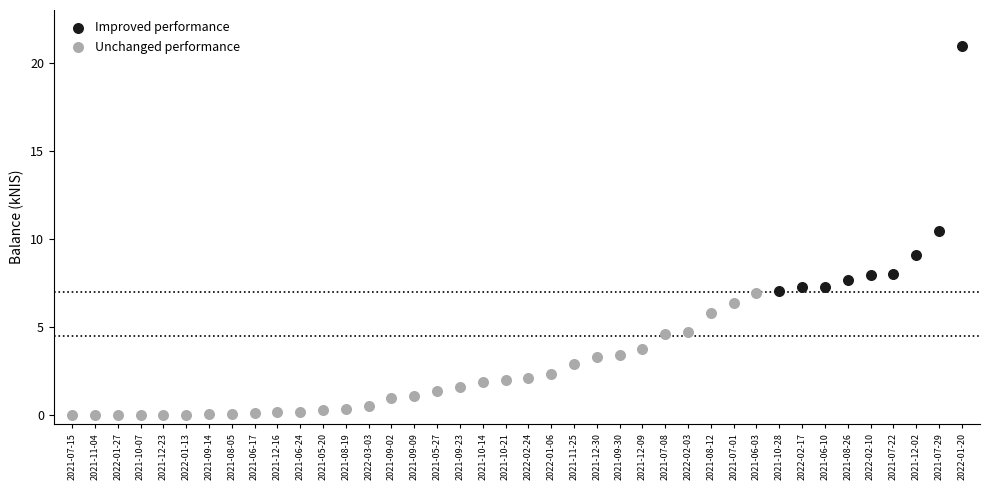

Which series has the largest Y range (max minus min)?

Improved performance